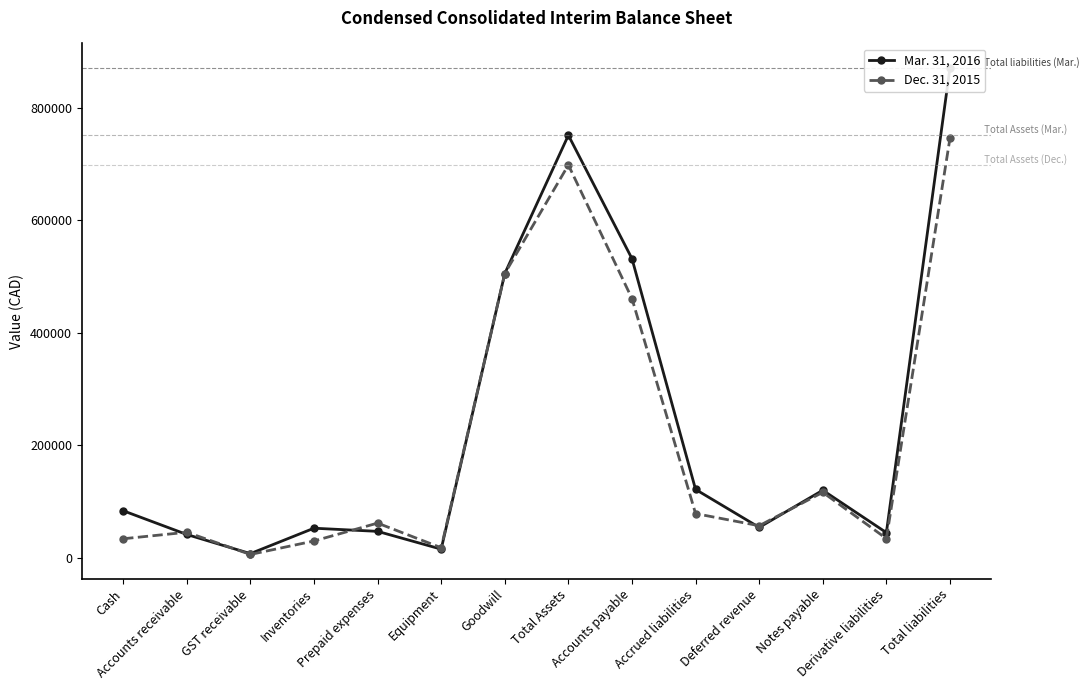

At which label does Dec. 31, 2015 reach its peak?

Total liabilities